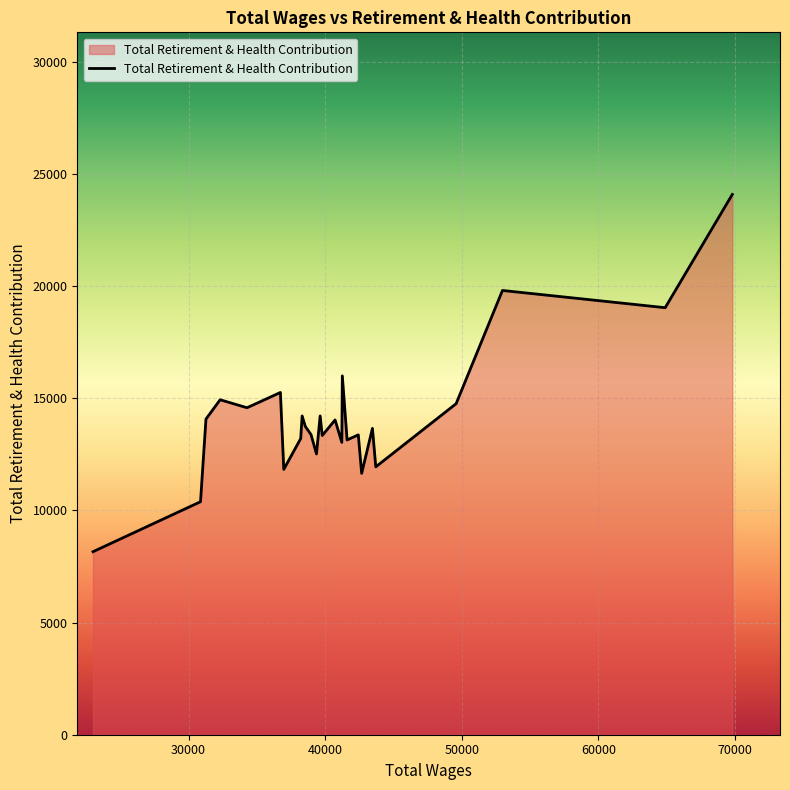

What is the difference between the maximum and minimum values?

15932